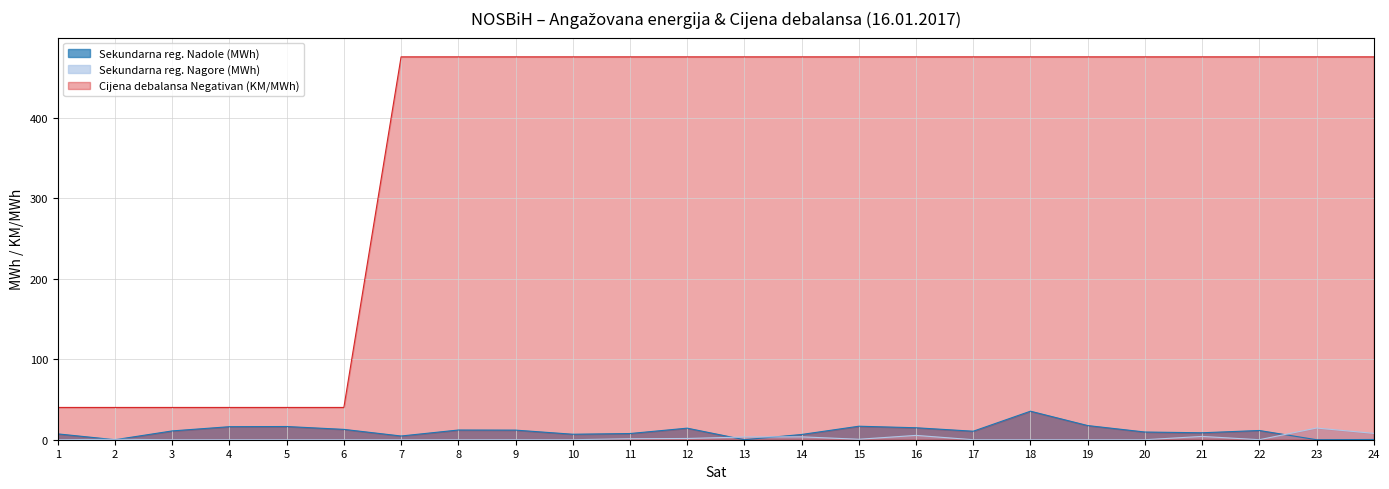

Reading left to right, what are all the values shown in this chart?

Sekundarna reg. Nadole (MWh): 7.2	0.0	10.9	16.2	16.4	12.8	4.6	12.1	11.9	6.8	7.7	14.4	0.0	6.5	16.8	14.9	10.6	35.4	17.6	9.6	8.6	11.5	0.0	0.3
Sekundarna reg. Nagore (MWh): 0.0	0.5	0.0	0.0	0.0	0.0	0.0	0.0	0.1	0.0	1.2	1.5	3.4	3.6	0.6	5.4	0.0	0.0	0.0	0.0	4.1	0.0	14.5	7.9
Cijena debalansa Negativan (KM/MWh): 40.1	40.1	40.1	40.1	40.1	40.1	475.6	475.6	475.6	475.6	475.6	475.6	475.6	475.6	475.6	475.6	475.6	475.6	475.6	475.6	475.6	475.6	475.6	475.6